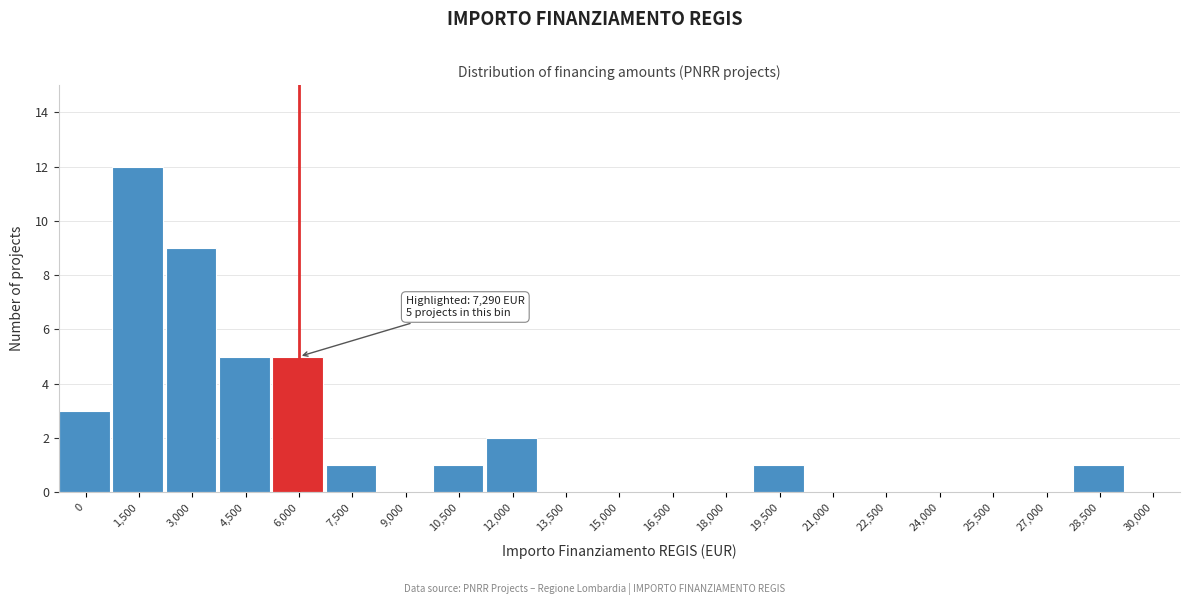

Reading left to right, extract all data points from this chart.

0=3	1,500=12	3,000=9	4,500=5	6,000=5	7,500=1	9,000=0	10,500=1	12,000=2	13,500=0	15,000=0	16,500=0	18,000=0	19,500=1	21,000=0	22,500=0	24,000=0	25,500=0	27,000=0	28,500=1	30,000=0